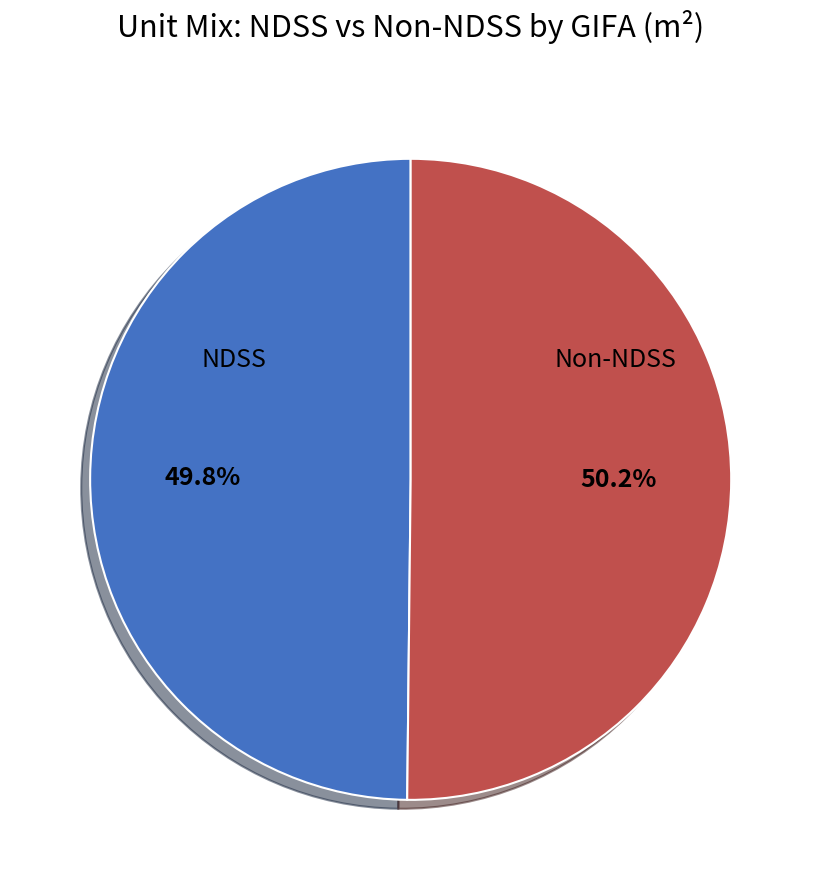

Does any single category account for the majority?

Yes